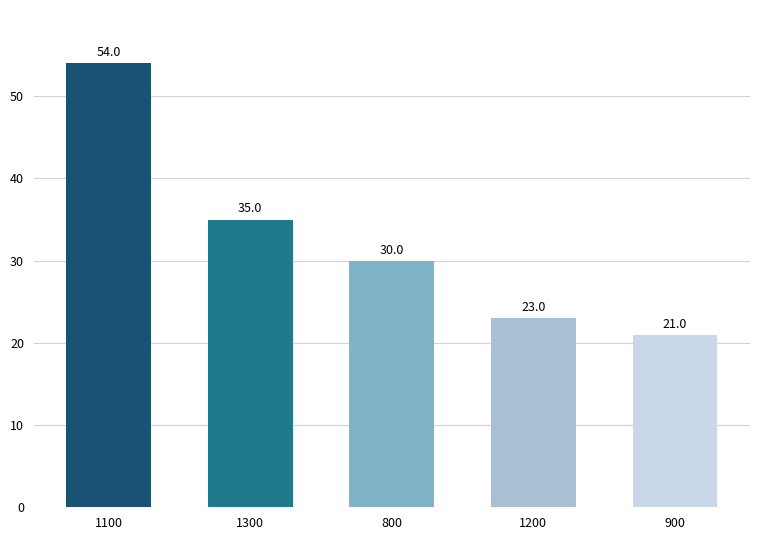

How many values are below 30?

2